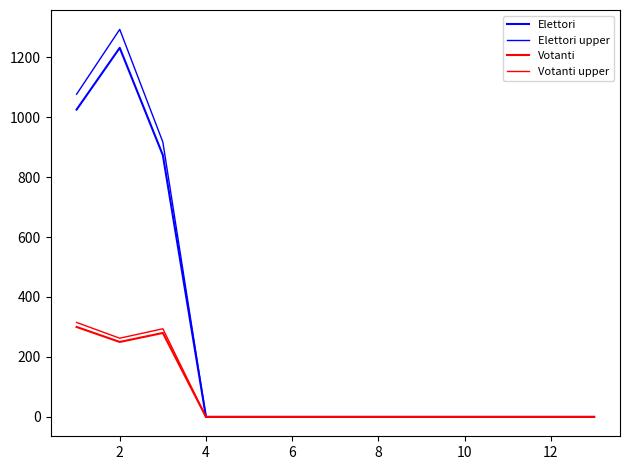

Is this an area chart (filled region under the line)?

No